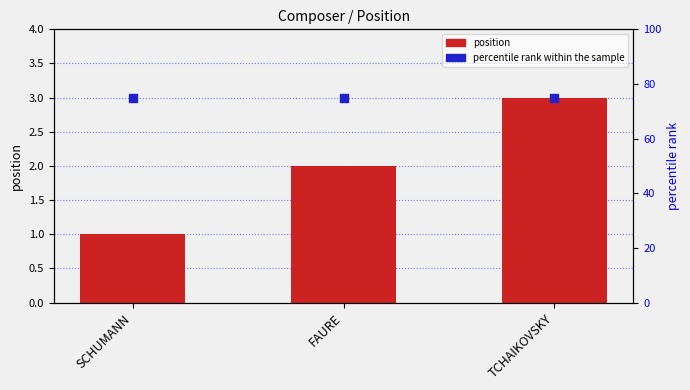

What are all the series names shown in the legend?

position, percentile rank within the sample